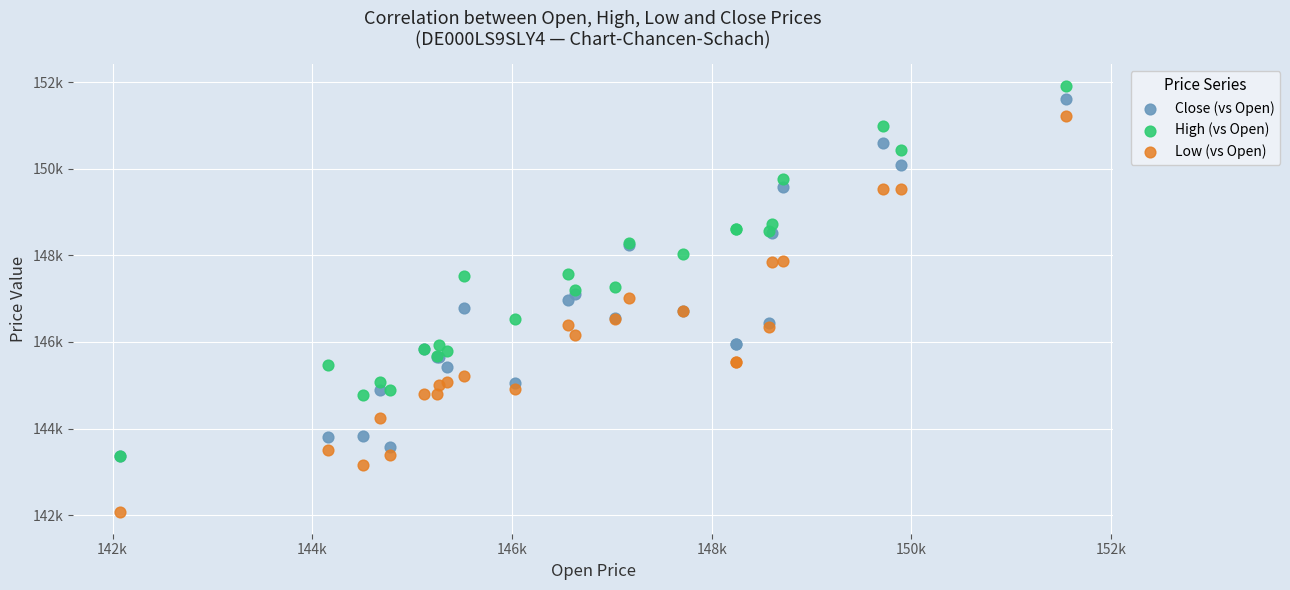

What are all the series names shown in the legend?

Close (vs Open), High (vs Open), Low (vs Open)